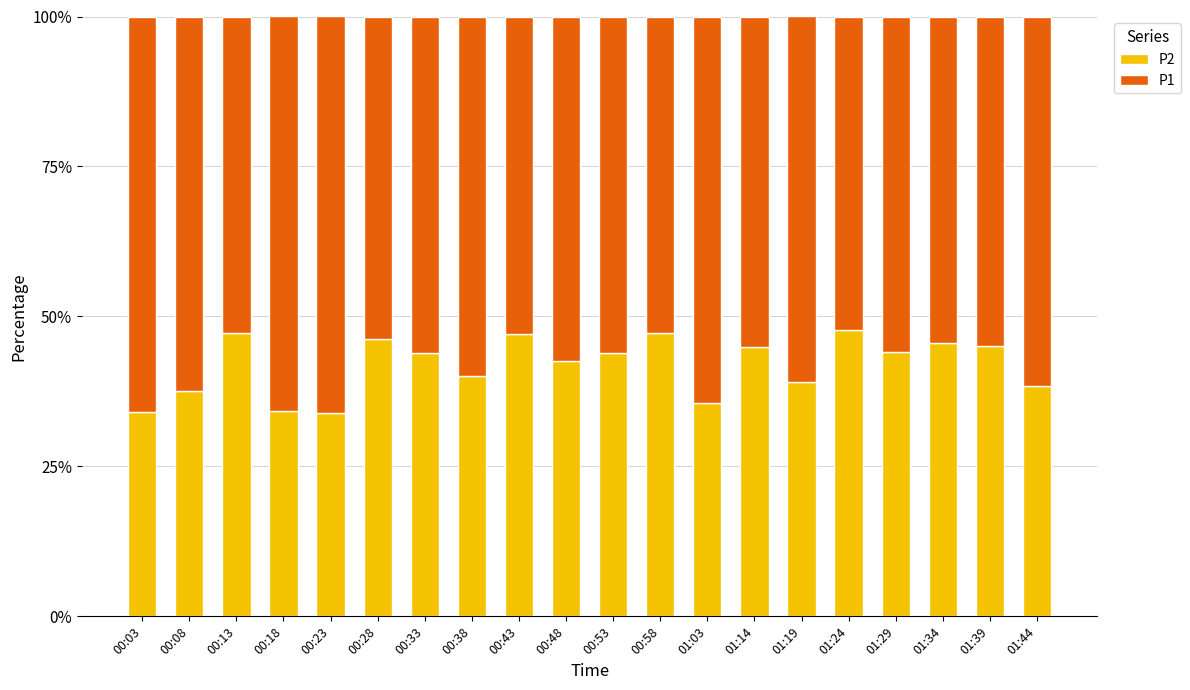

What is the sum of the P2 values at 00:33 and 01:03?

79.5